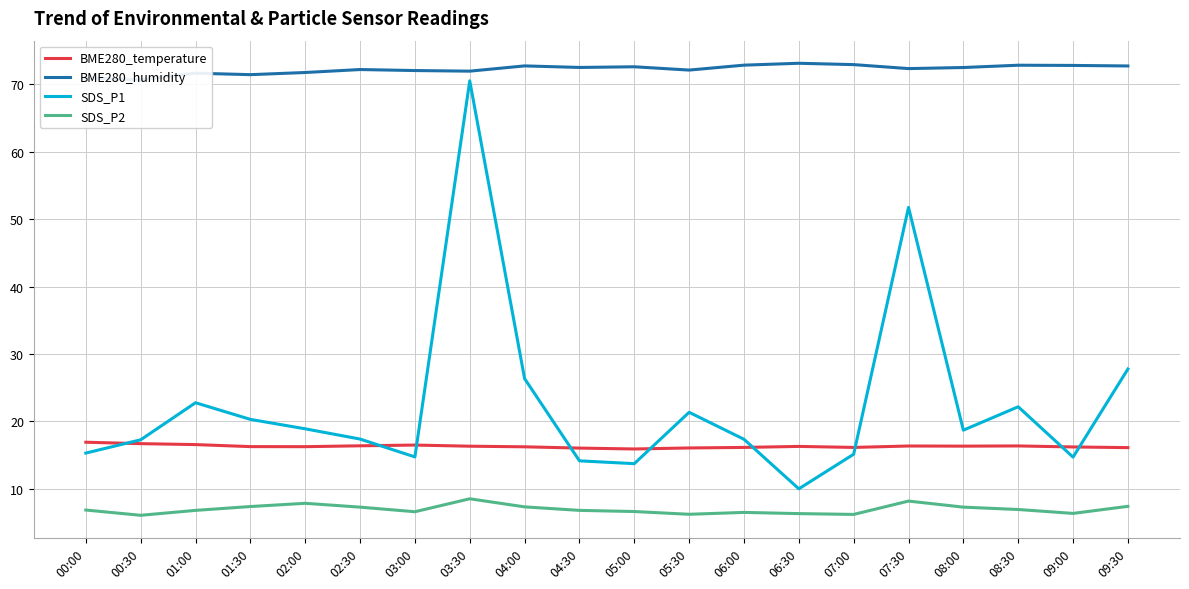

Rank the series by their maximum value, from lowest to highest.

SDS_P2, BME280_temperature, SDS_P1, BME280_humidity